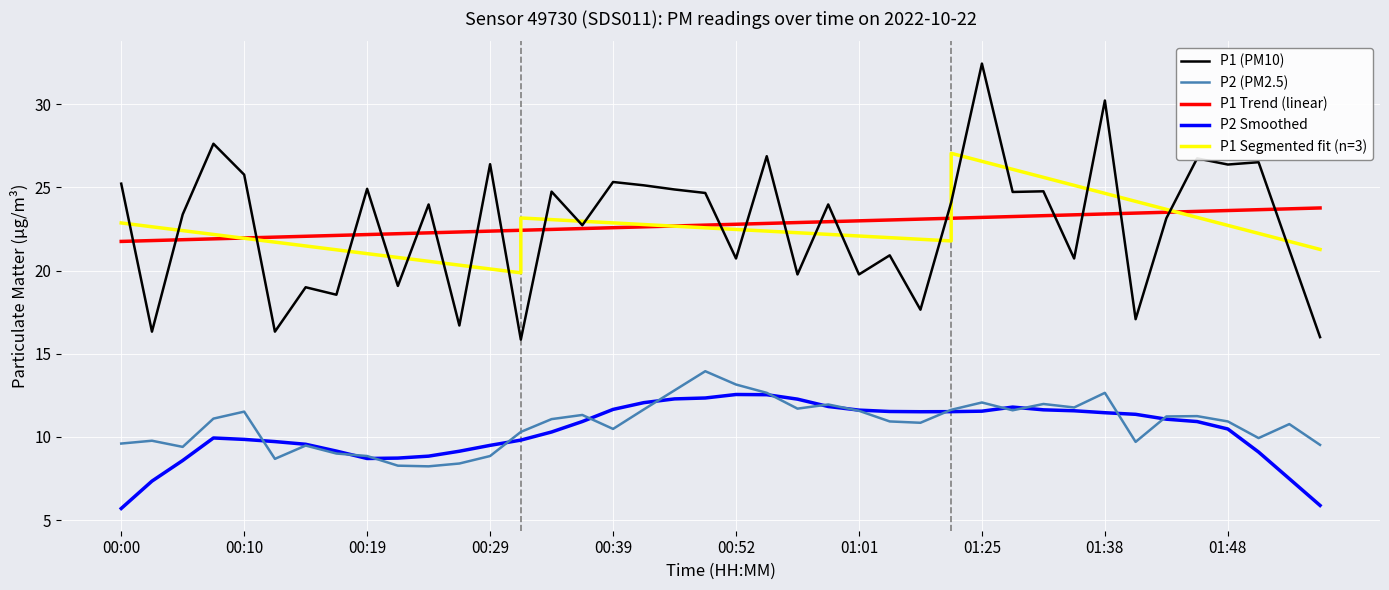

Reading left to right, list all the values displayed in this chart.

P1: 25.2	16.3	23.4	27.6	25.8	16.3	19.0	18.6	24.9	19.1	24.0	16.7	26.4	15.8	24.8	22.7	25.3	25.1	24.9	24.7	20.7	26.9	19.8	24.0	19.8	20.9	17.6	24.1	32.5	24.7	24.8	20.7	30.2	17.1	23.1	26.8	26.4	26.5	21.2	16.0
P2: 9.6	9.8	9.4	11.1	11.5	8.7	9.5	9.0	8.8	8.3	8.2	8.4	8.8	10.3	11.1	11.3	10.5	11.7	12.8	13.9	13.2	12.7	11.7	11.9	11.6	10.9	10.8	11.6	12.1	11.6	12.0	11.8	12.7	9.7	11.2	11.2	10.9	9.9	10.8	9.5